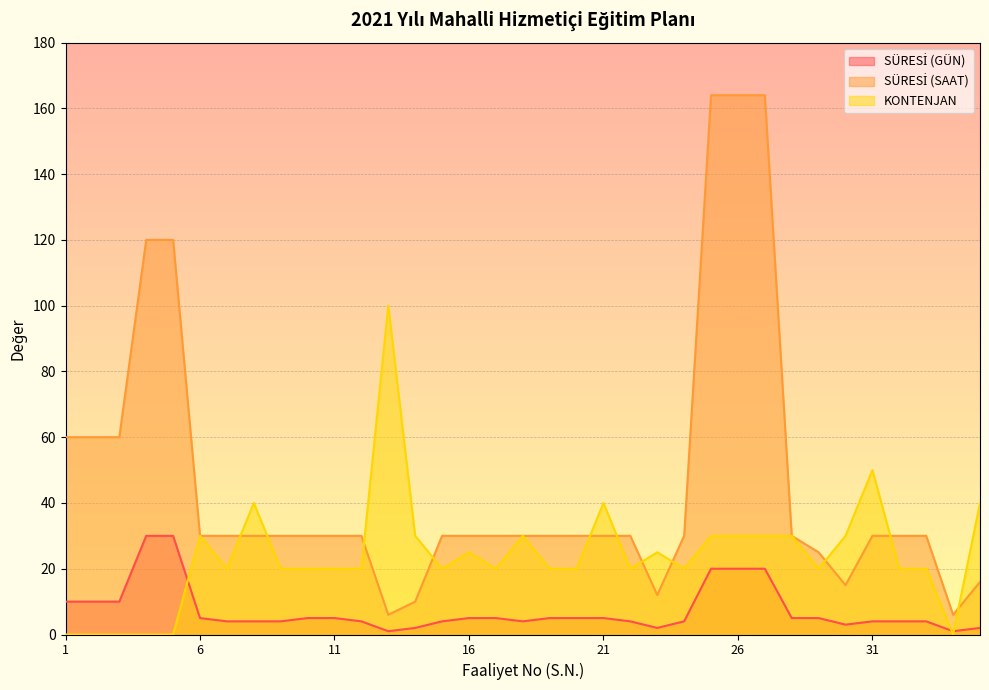

True or false: SÜRESİ (GÜN) and SÜRESİ (SAAT) intersect in this chart.

False